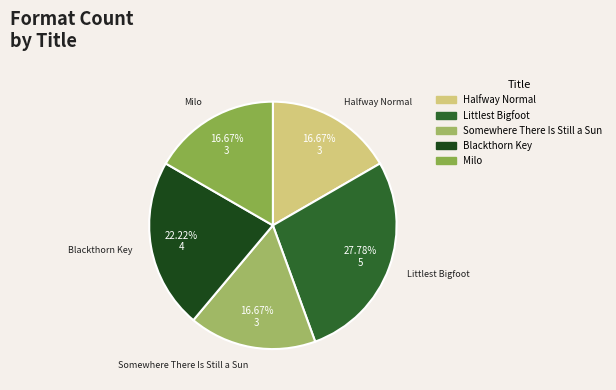

Is the sum of Halfway Normal and Milo greater than half?

No